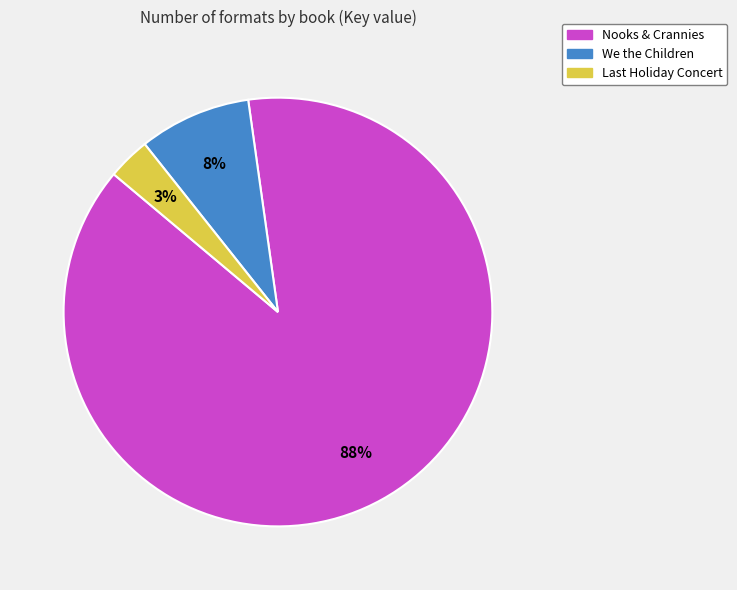

Which slice is the smallest?

Last Holiday Concert